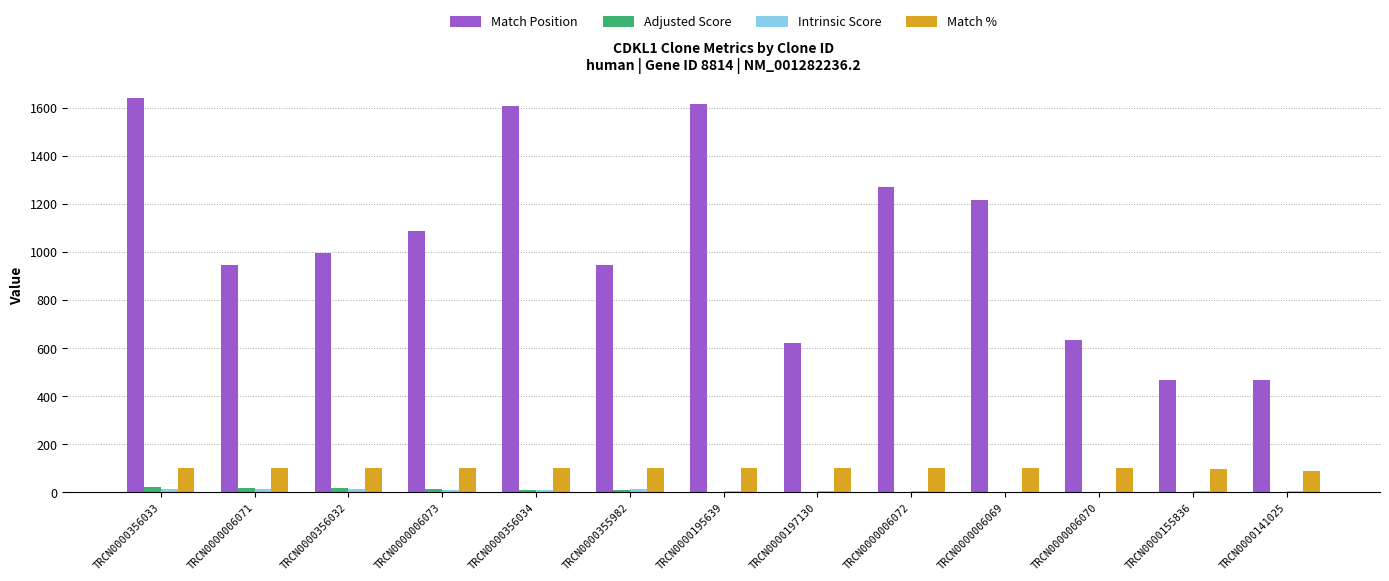

What is the sum of all Adjusted Score values?

110.0